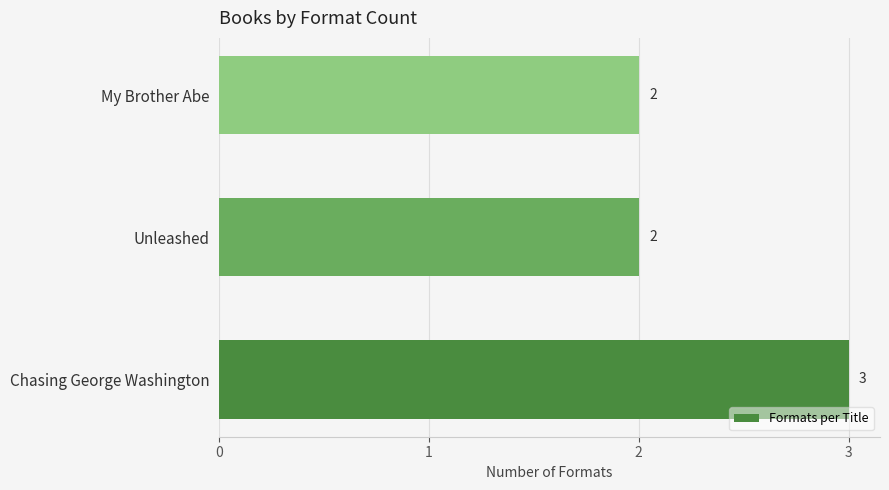

Reading bottom to top, extract all data points from this chart.

Chasing George Washington=3	Unleashed=2	My Brother Abe=2